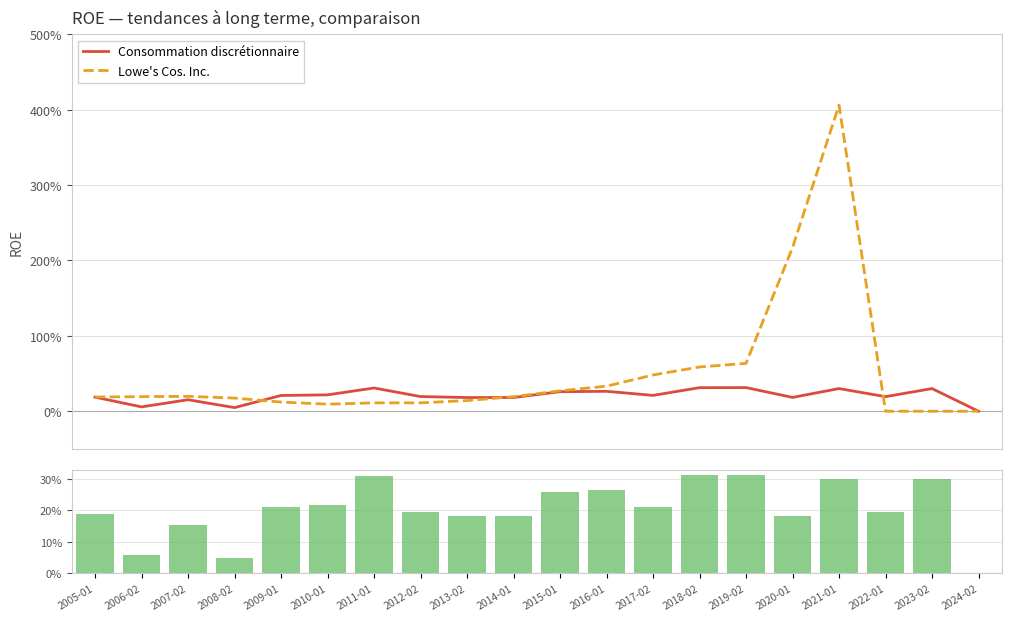

The Lowe's Cos. Inc. series shows 2.2 at 2020-01. True or false?

True